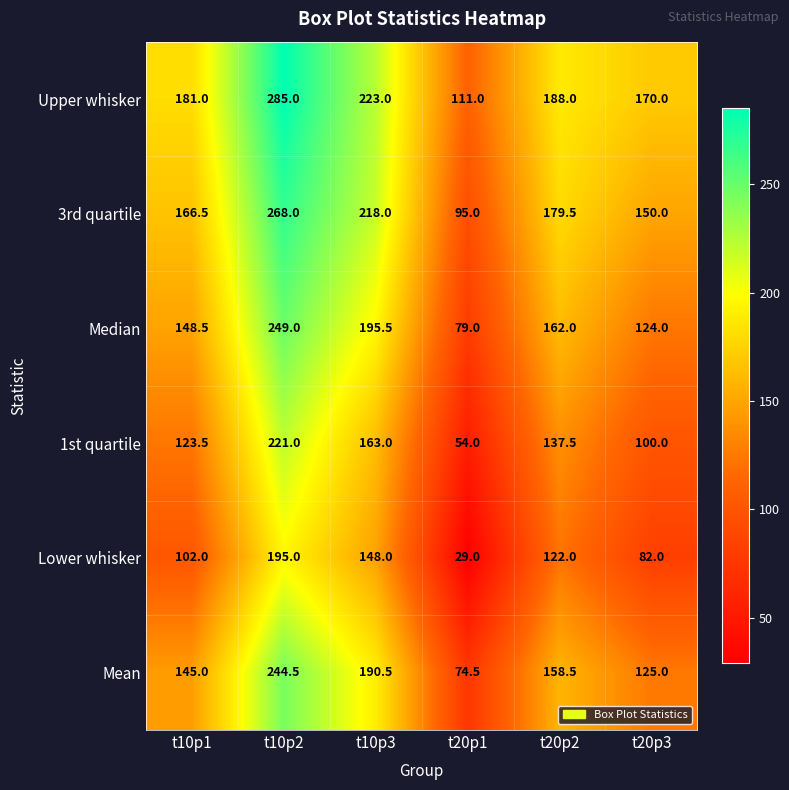

What is the difference between the maximum and second lowest values in the Upper whisker series?

115.0